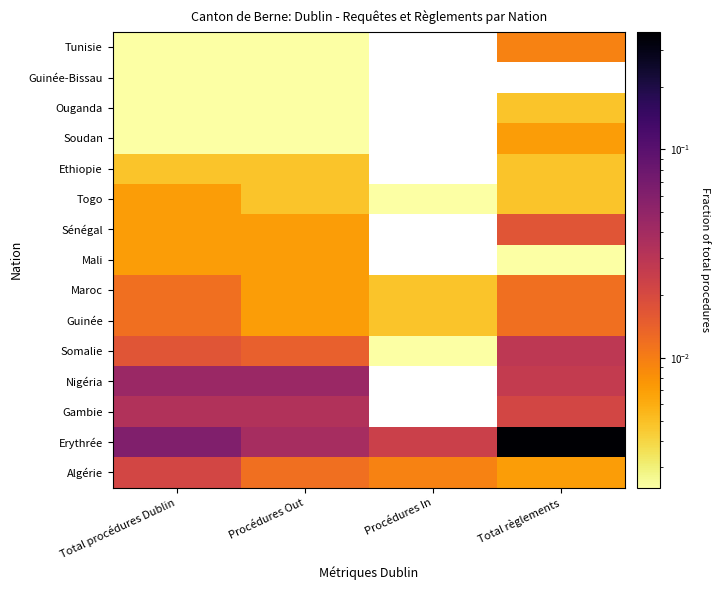

At which category is the sum across all series the highest?

Total règlements